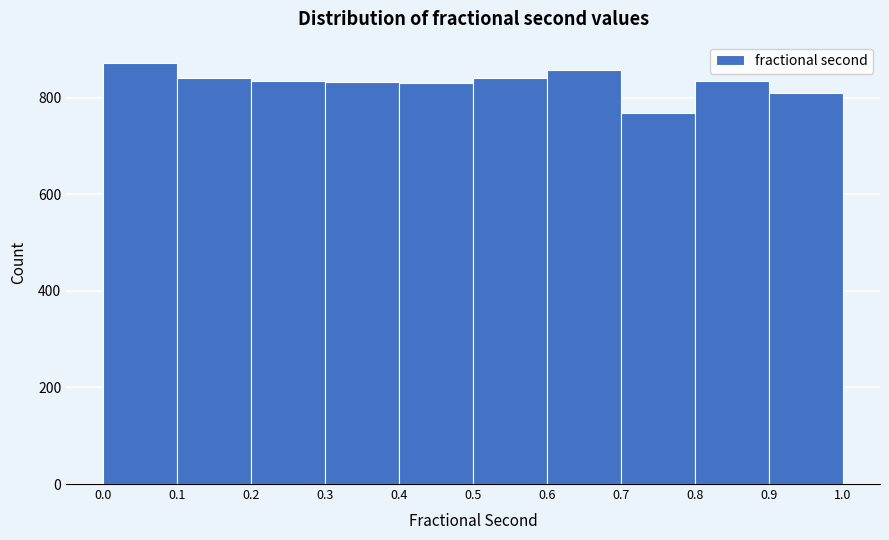

Reading left to right, list every bar in this chart as the range it spans on the x-axis followed by its height. The values are not printed on the chart, so give them approximately, as read against the axis.

0.0 to 0.1: 880
0.1 to 0.2: 840
0.2 to 0.3: 840
0.3 to 0.4: 840
0.4 to 0.5: 840
0.5 to 0.6: 840
0.6 to 0.7: 860
0.7 to 0.8: 760
0.8 to 0.9: 840
0.9 to 1.0: 820